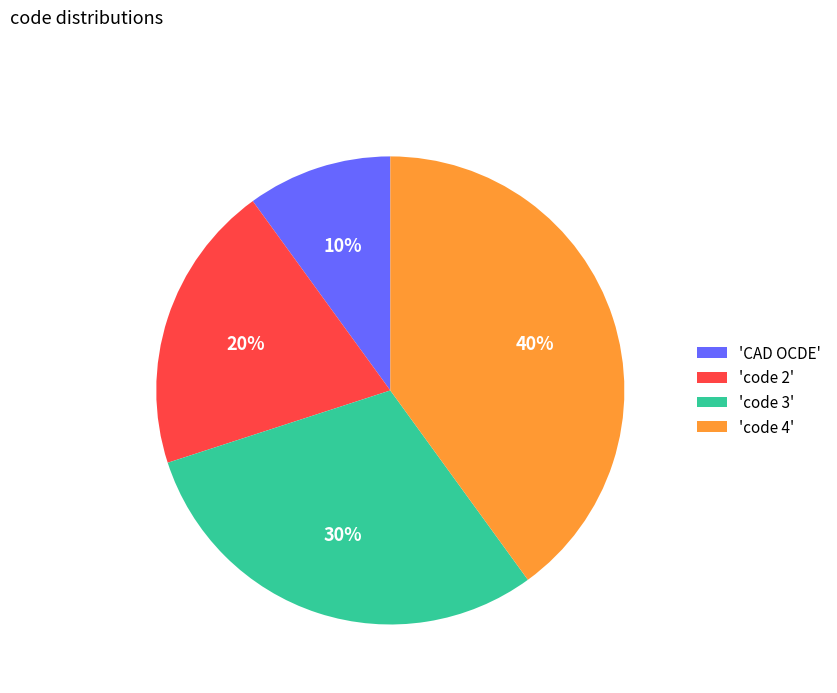

How many slices are in this pie chart?

4